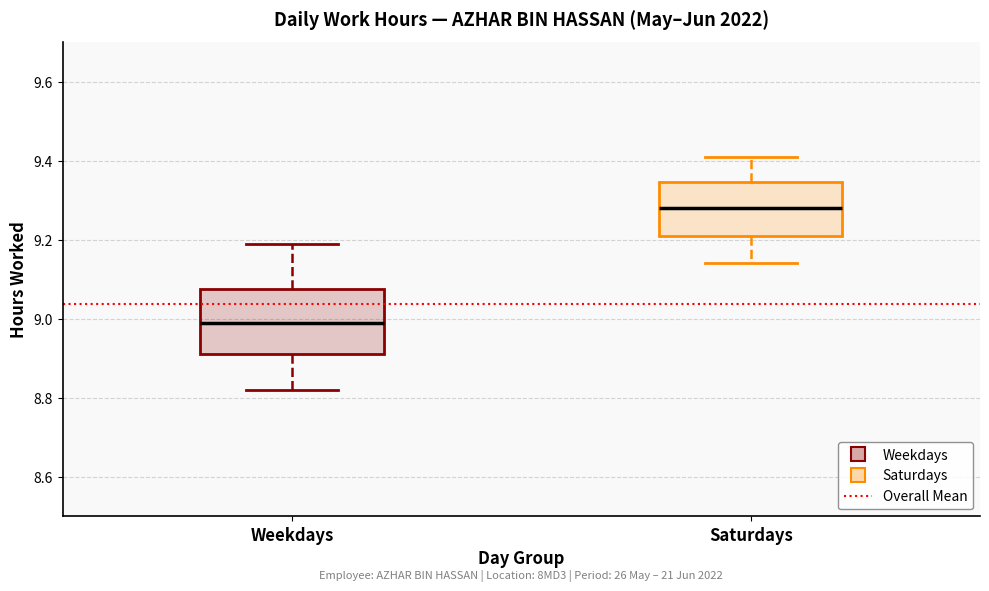

Where is the lower edge of the box for Weekdays on the y-axis? The values are not printed on the chart, so give them approximately, as read against the axis.

8.92